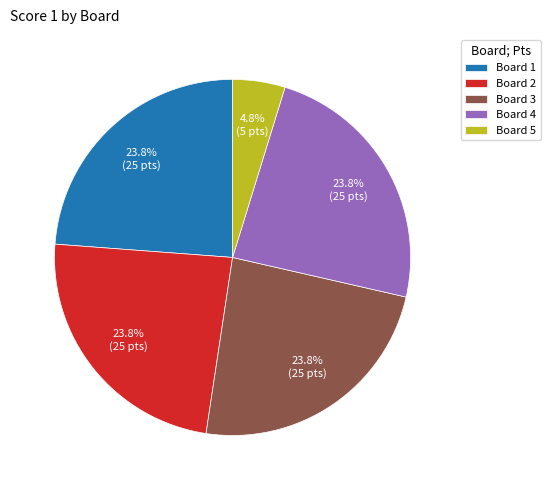

How much of the chart is everything except Board 2?

76.2%